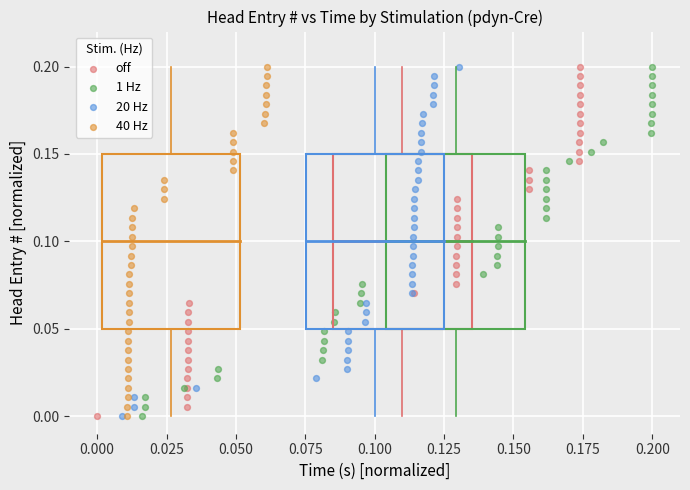

What are all the series names shown in the legend?

off, 1 Hz, 20 Hz, 40 Hz